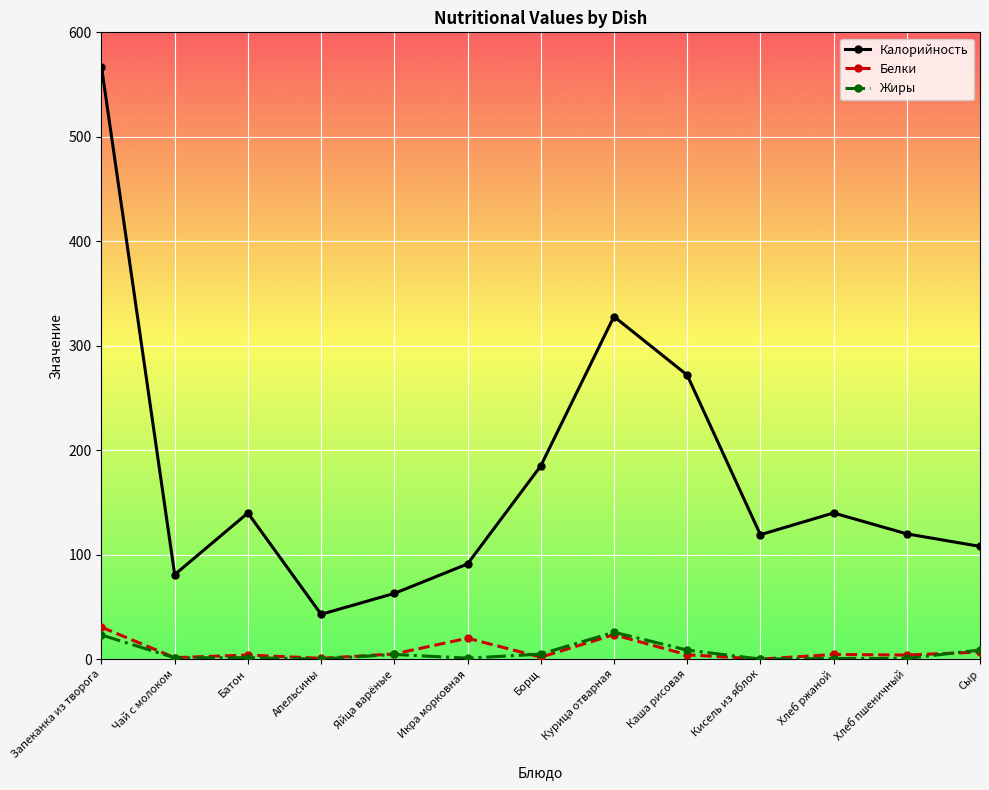

True or false: Белки and Калорийность intersect in this chart.

False